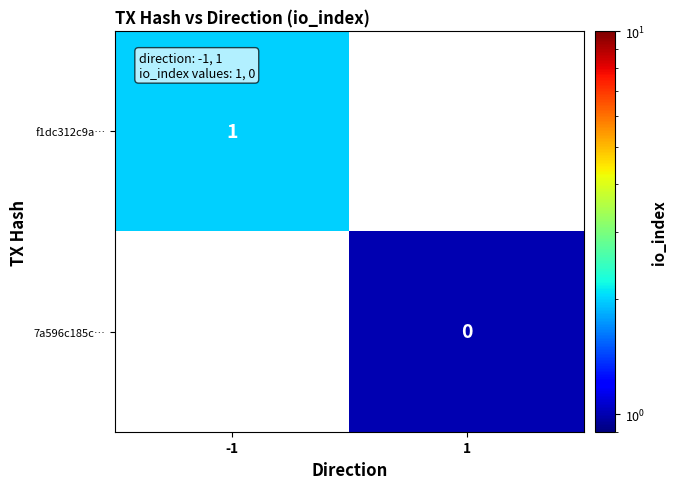

At how many categories does at least one series exceed 1?

1